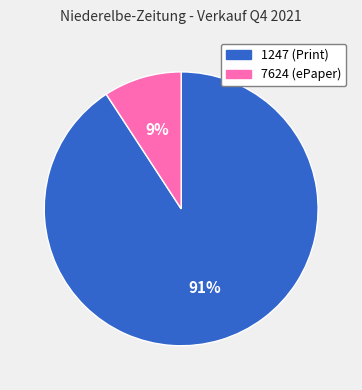

Which slice is the smallest?

7624